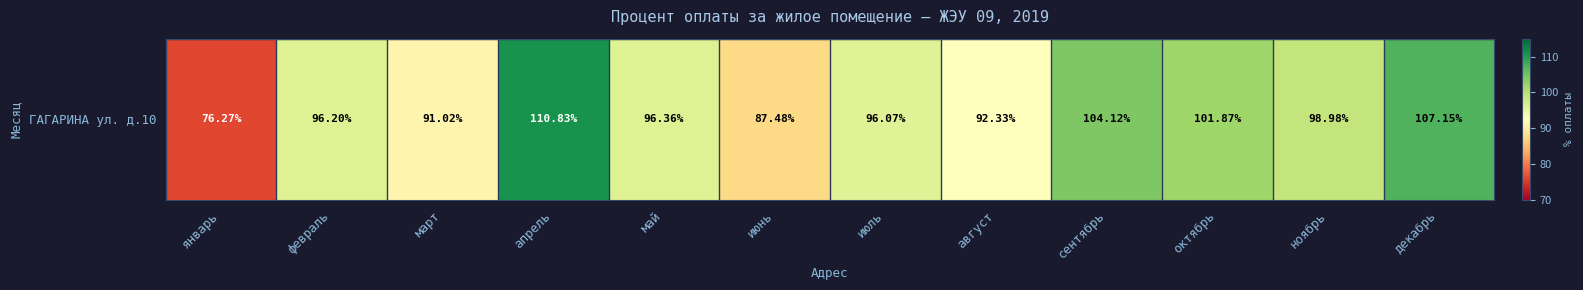

The chart shows a value of 96.2 at февраль. True or false?

True